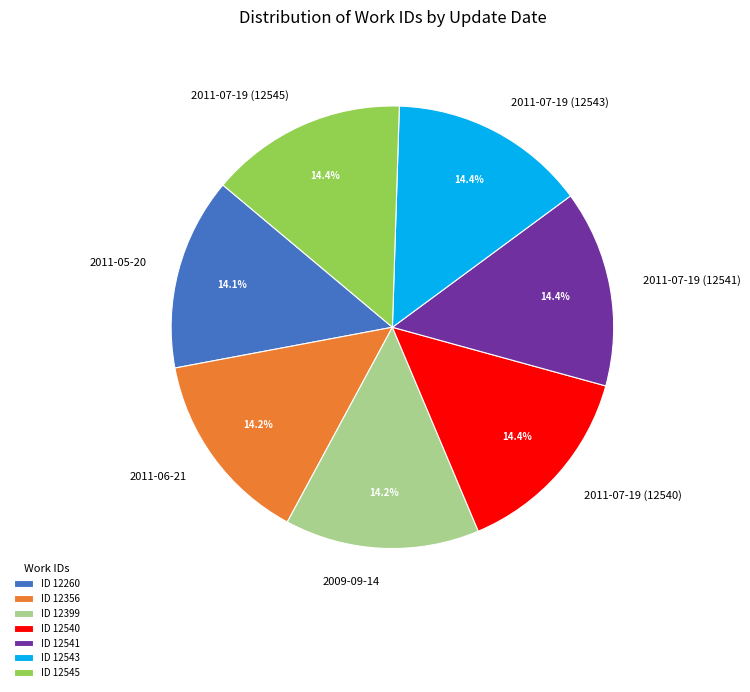

What is the ratio of the value at 2011-07-19 (12540) to the value at 2011-06-21?

1.0